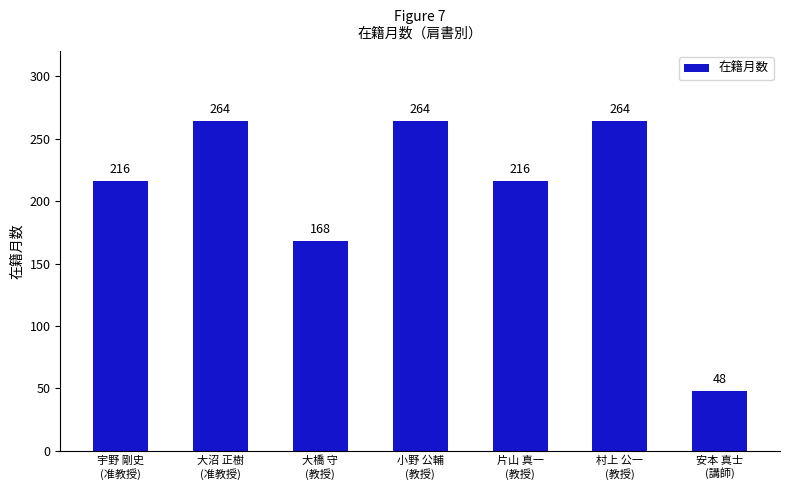

What is the label of the 7th bar from the left?

安本 真士
(講師)